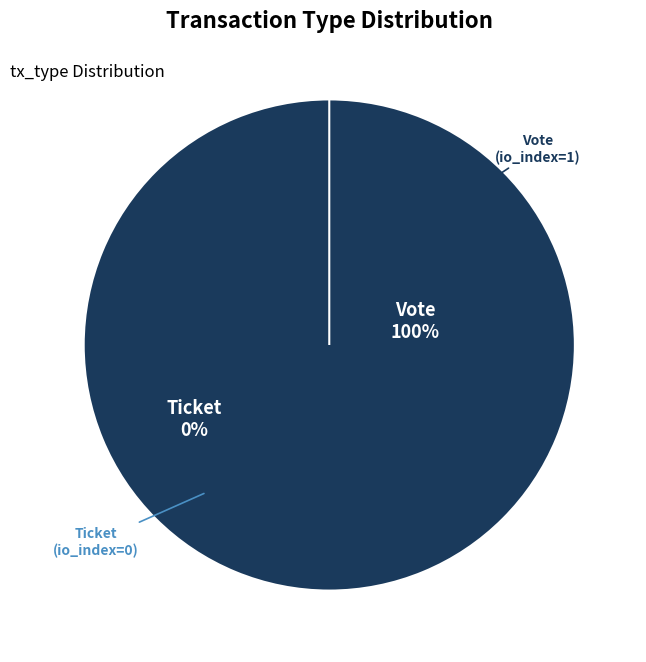

To the nearest percent, what is the average slice percentage?

50%